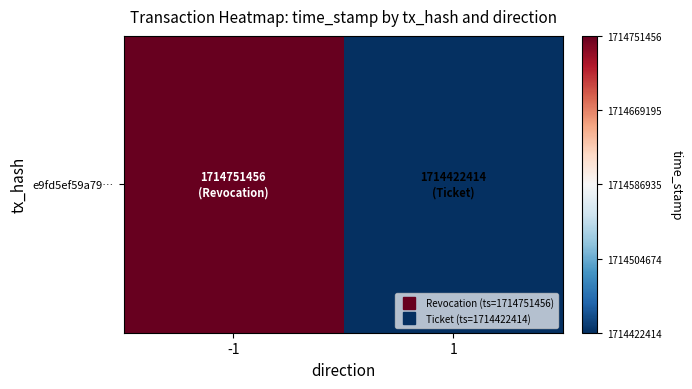

What is the smallest value displayed?

1714422414